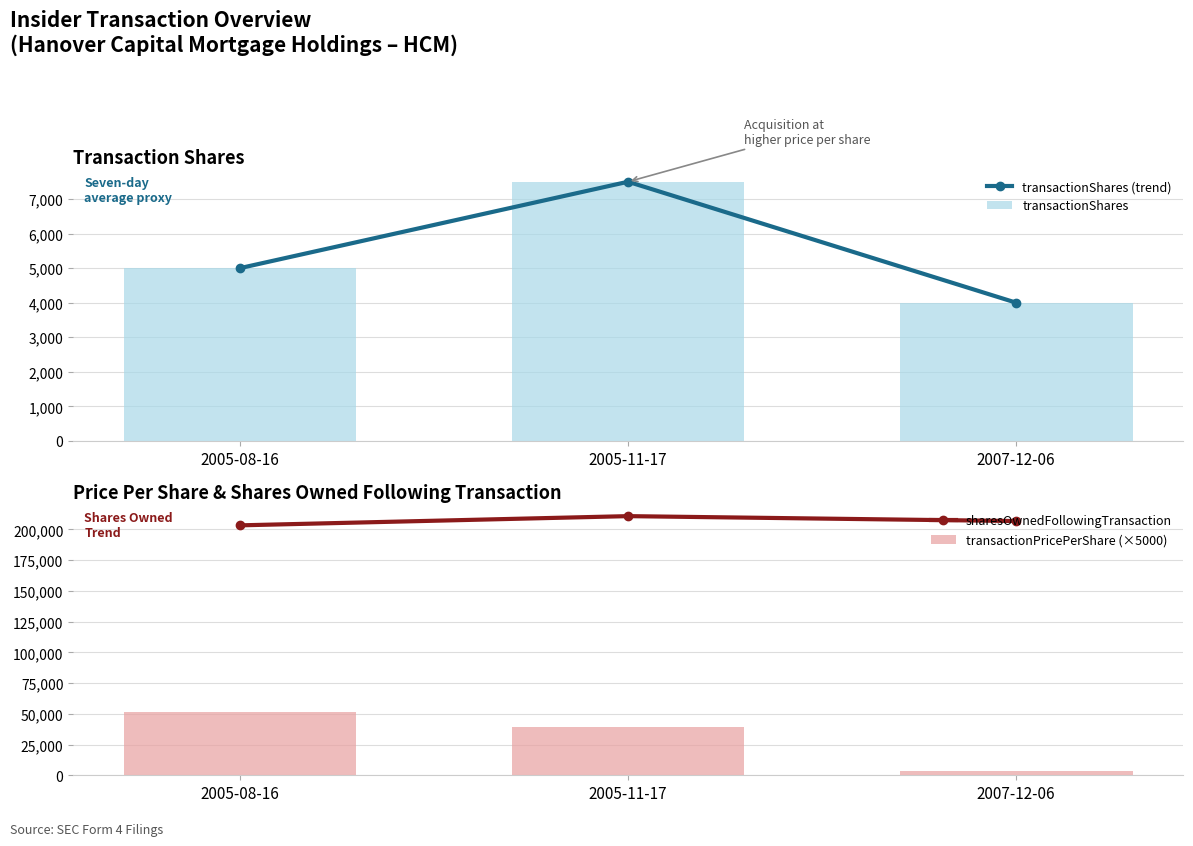

The transactionShares (trend) series shows 4000.0 at 2007-12-06. True or false?

True